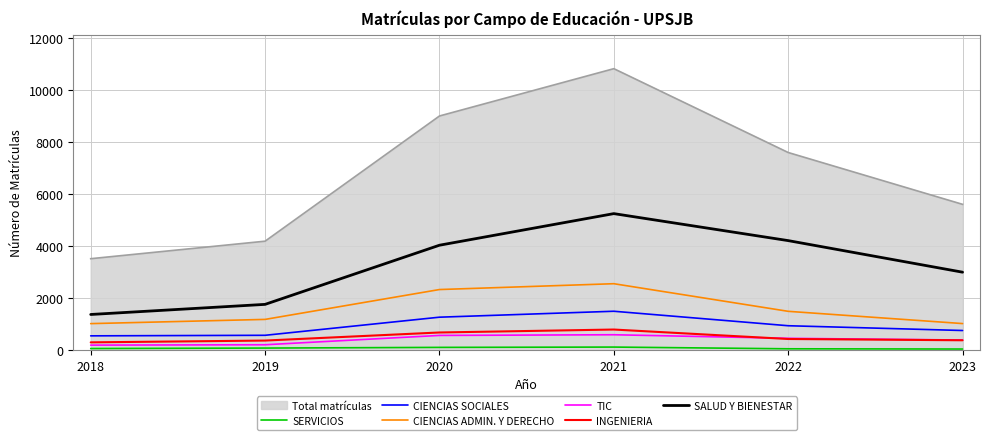

At which category is the sum across all series the highest?

2021